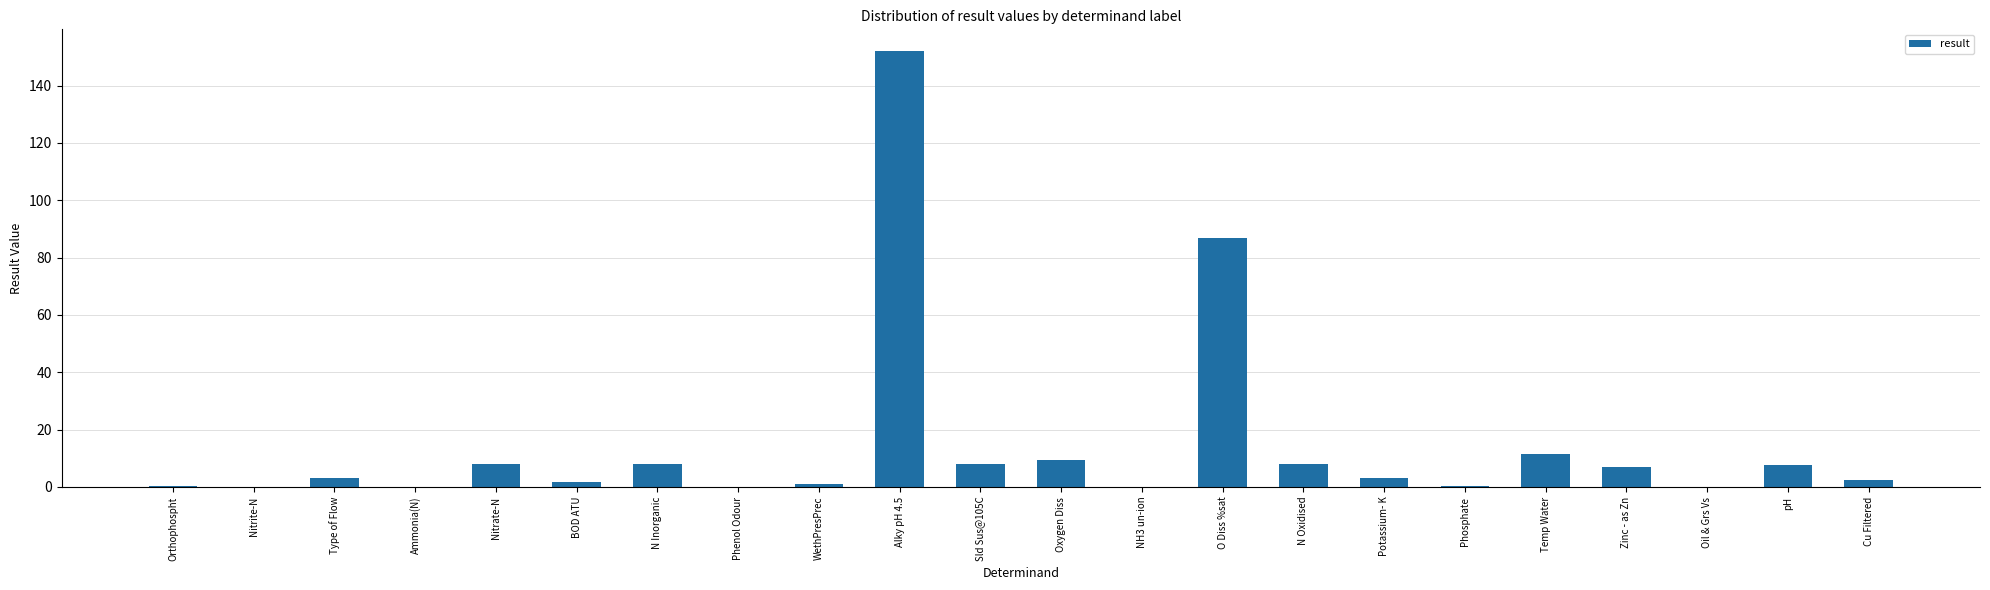

What is the average value?

14.5